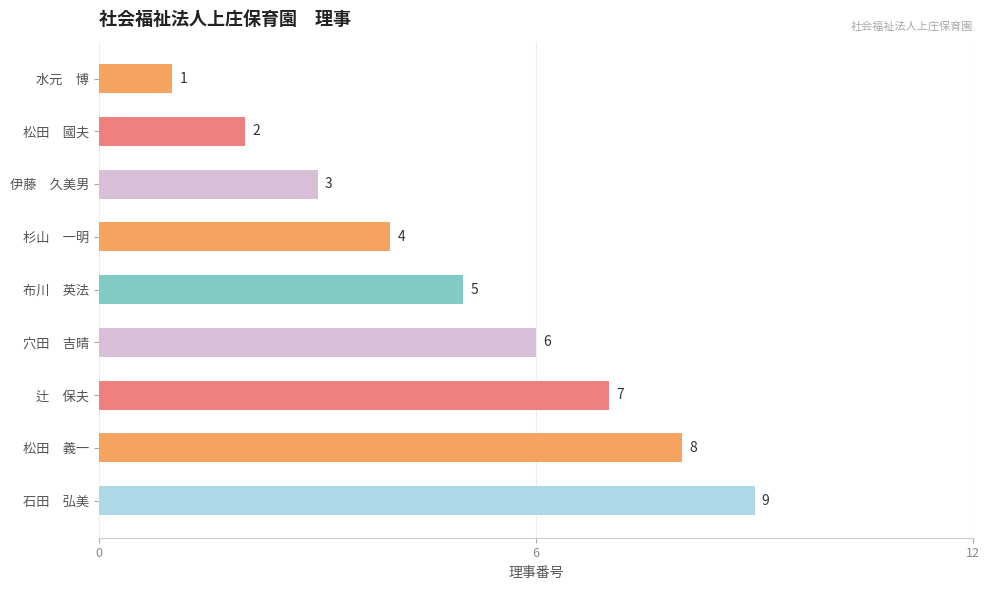

What is the difference between the maximum and minimum values?

8